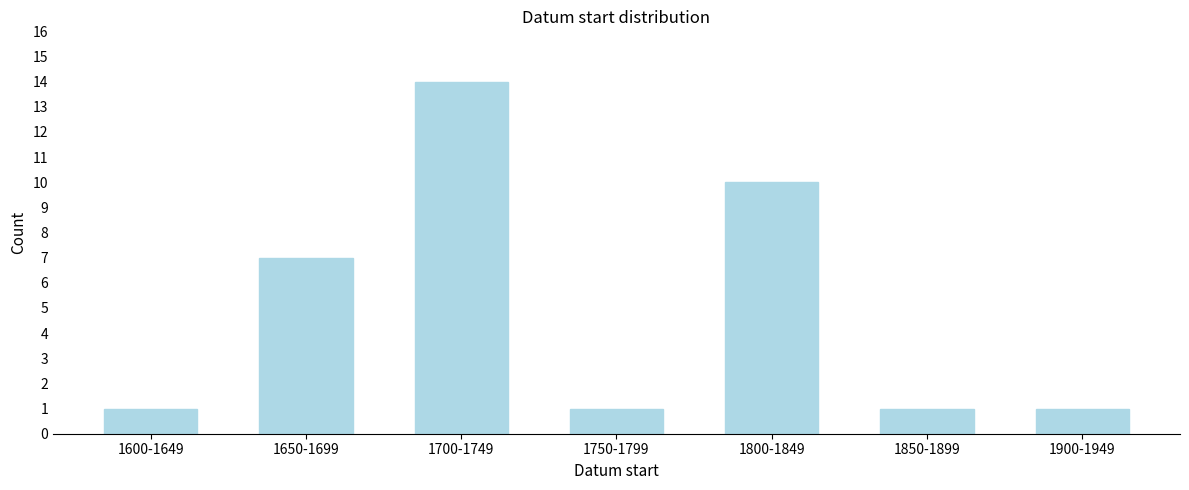

Reading left to right, list all the values displayed in this chart.

1	7	14	1	10	1	1